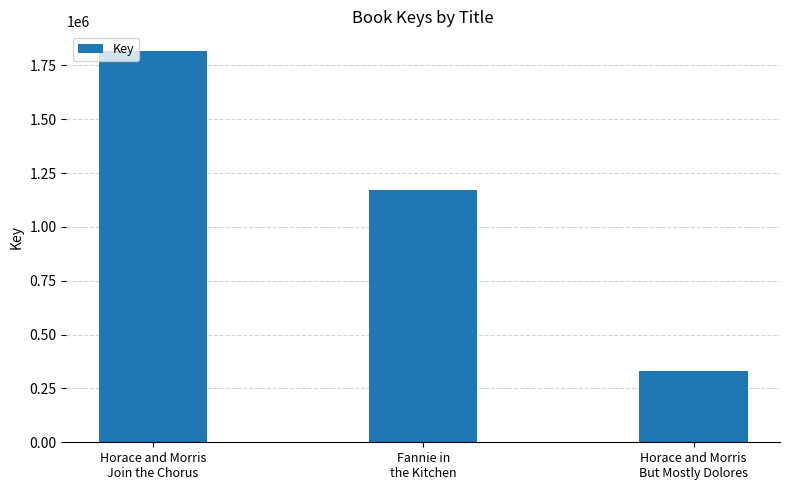

Count the values in the range 332609 to 1817426.

3